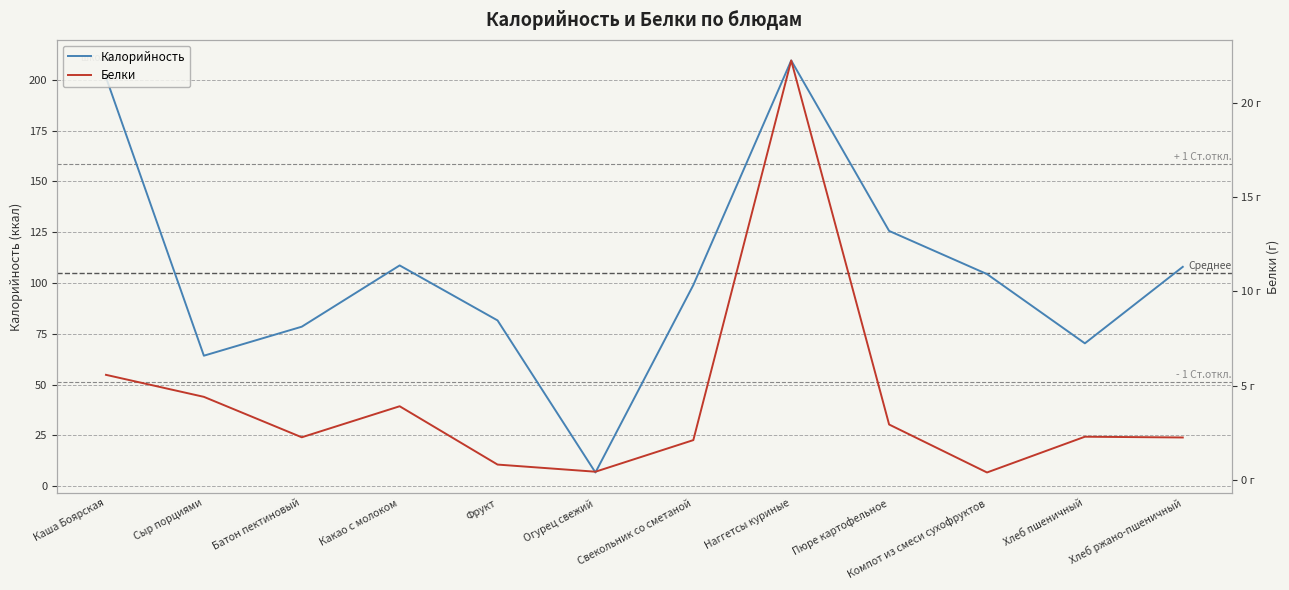

What position from the right is Какао с молоком?

9